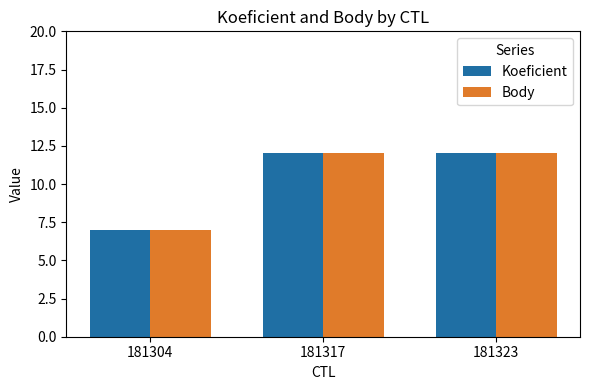

Count the Body values in the range 7 to 12.

3